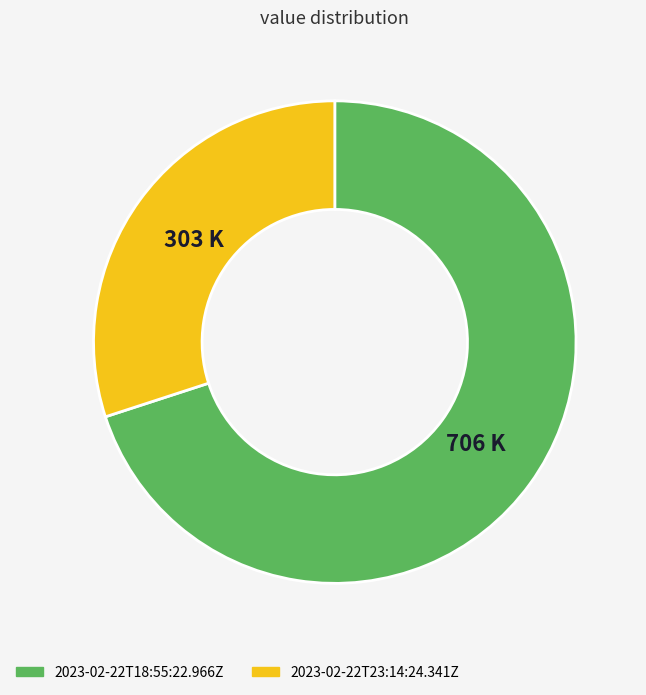

How many slices are in this pie chart?

2